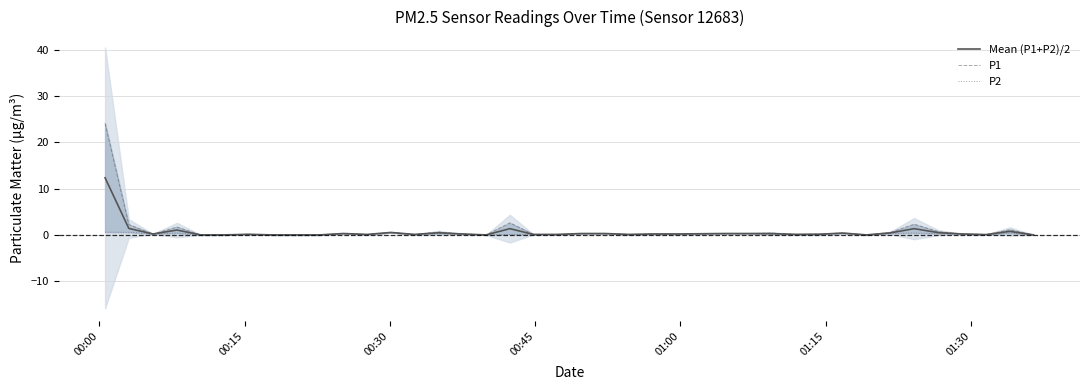

Which series has the widest spread of values?

P1